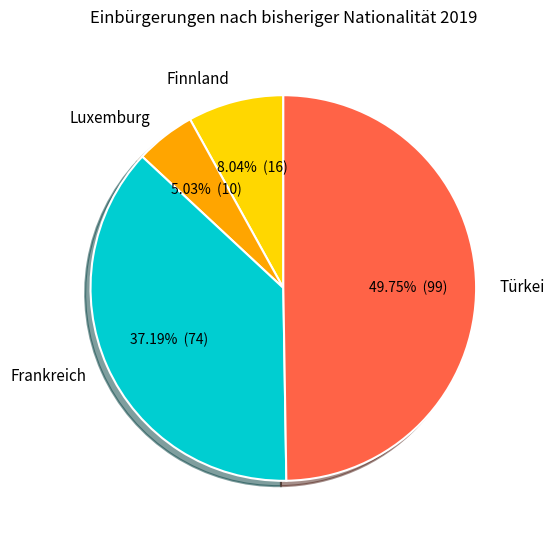

Which category has the biggest portion of the pie?

Türkei